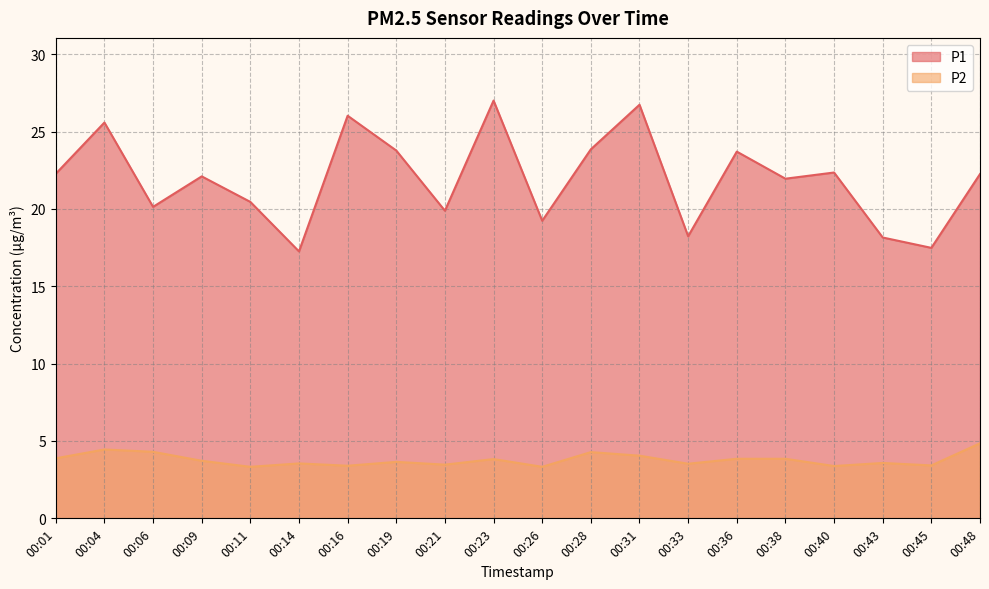

What is the sum of all P2 values?

75.7